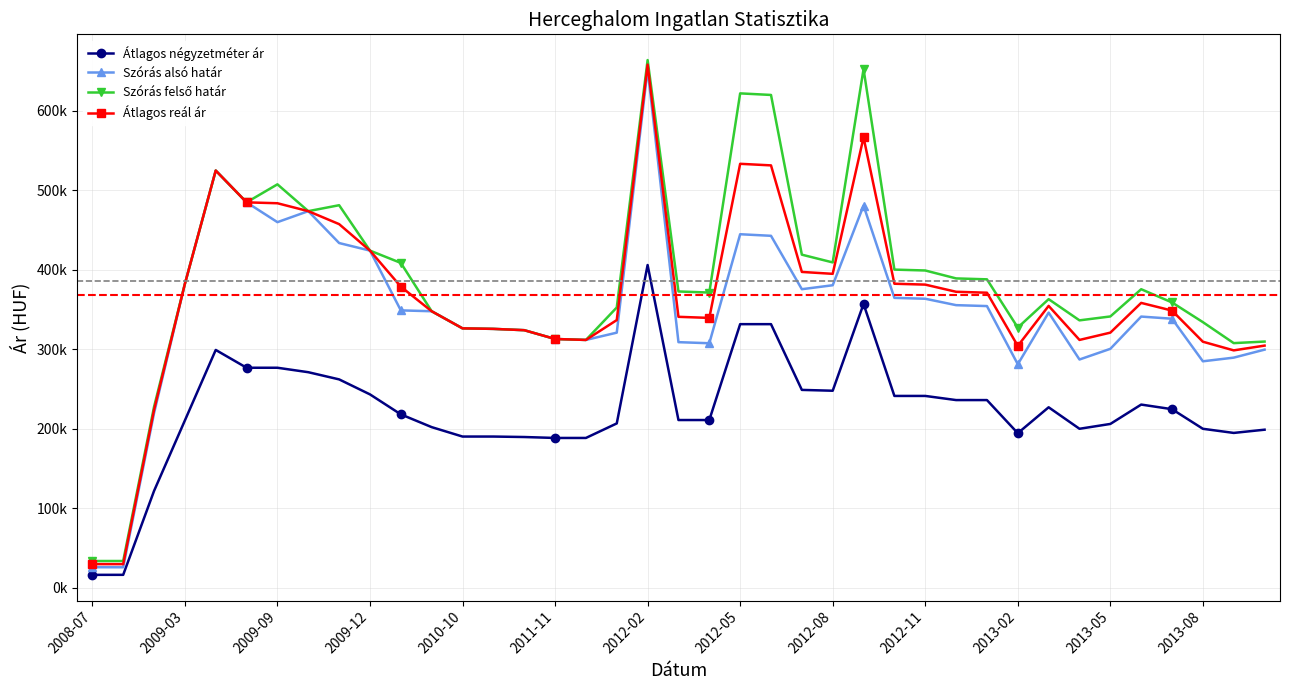

Reading right to left, what are all the values shown in this chart?

Átlagos négyzetméter ár: 198631	194561	199769	224426	230240	205864	199769	226822	194234	235899	235899	241108	241108	356825	247656	248697	331421	331421	210784	210784	405838	206519	188235	188235	189412	190000	190000	201855	217933	243052	261927	270968	276577	276577	298977	210262	121547	16003	15984
Szórás alsó határ: 299365	289295	284699	338259	340967	300381	286941	345939	280965	354174	355339	363399	364502	480641	380381	375409	442590	444576	307404	308769	652302	320730	311570	312773	323839	325490	326140	347678	348758	423969	433492	473624	459769	484694	524712	382150	219456	25501	25590
Szórás felső határ: 309515	307563	333963	358735	375375	341115	336205	362879	327121	387822	388987	398961	400064	652361	409105	418865	619826	621812	371182	372547	663722	352398	311570	312773	323839	325490	326140	347678	408478	423969	481090	473624	507367	484694	524712	382150	227354	33399	33384
Átlagos reál ár: 304440	298429	309331	348497	358171	320748	311573	354409	304043	370998	372163	381180	382283	566501	394743	397137	531208	533194	339293	340658	658012	336564	311570	312773	323839	325490	326140	347678	378618	423969	457291	473624	483568	484694	524712	382150	223405	29450	29487